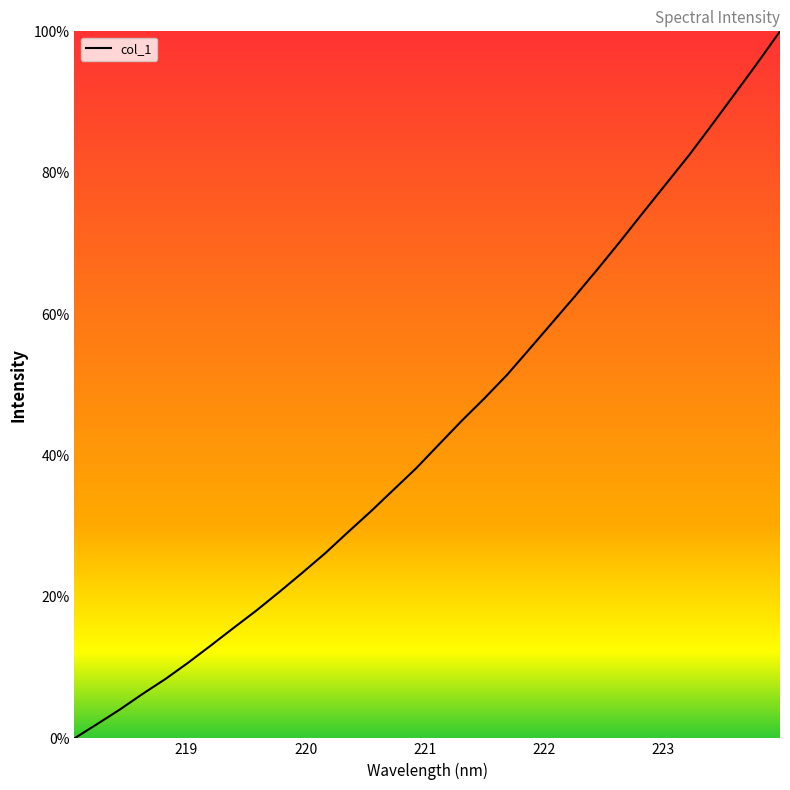

What is the difference between the maximum and minimum values?

100.0